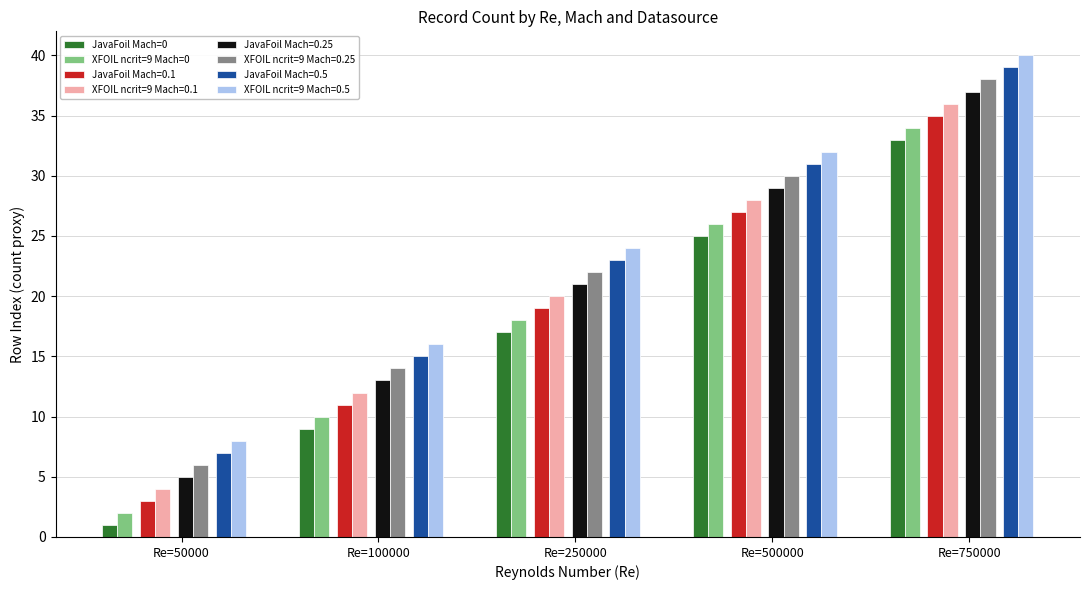

What is the smallest value displayed?

1